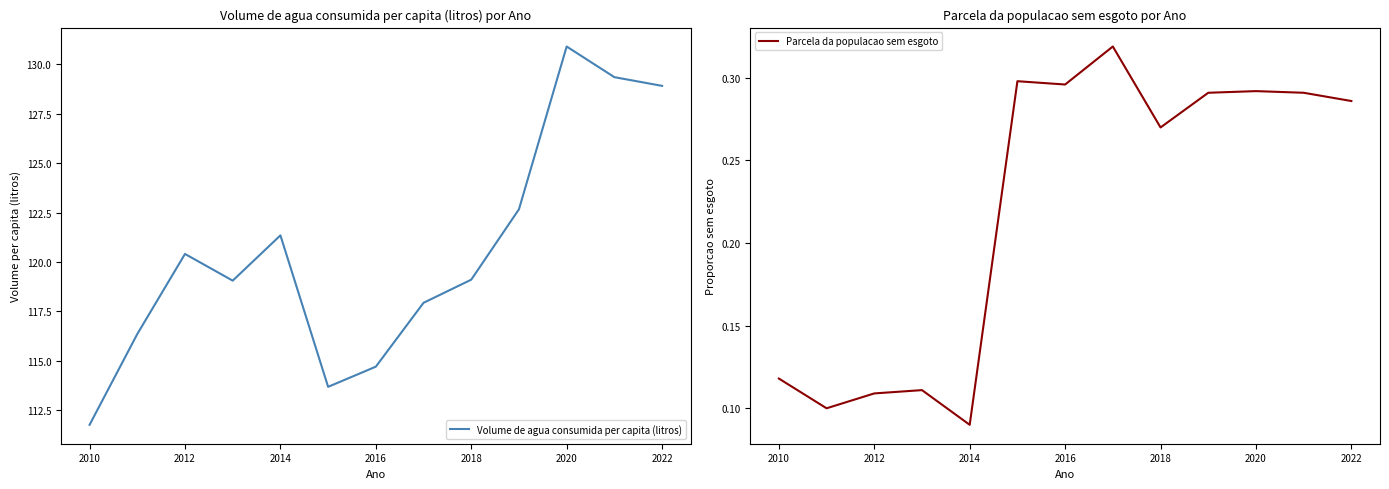

What is the maximum value for Volume de agua consumida per capita (litros)?

130.9